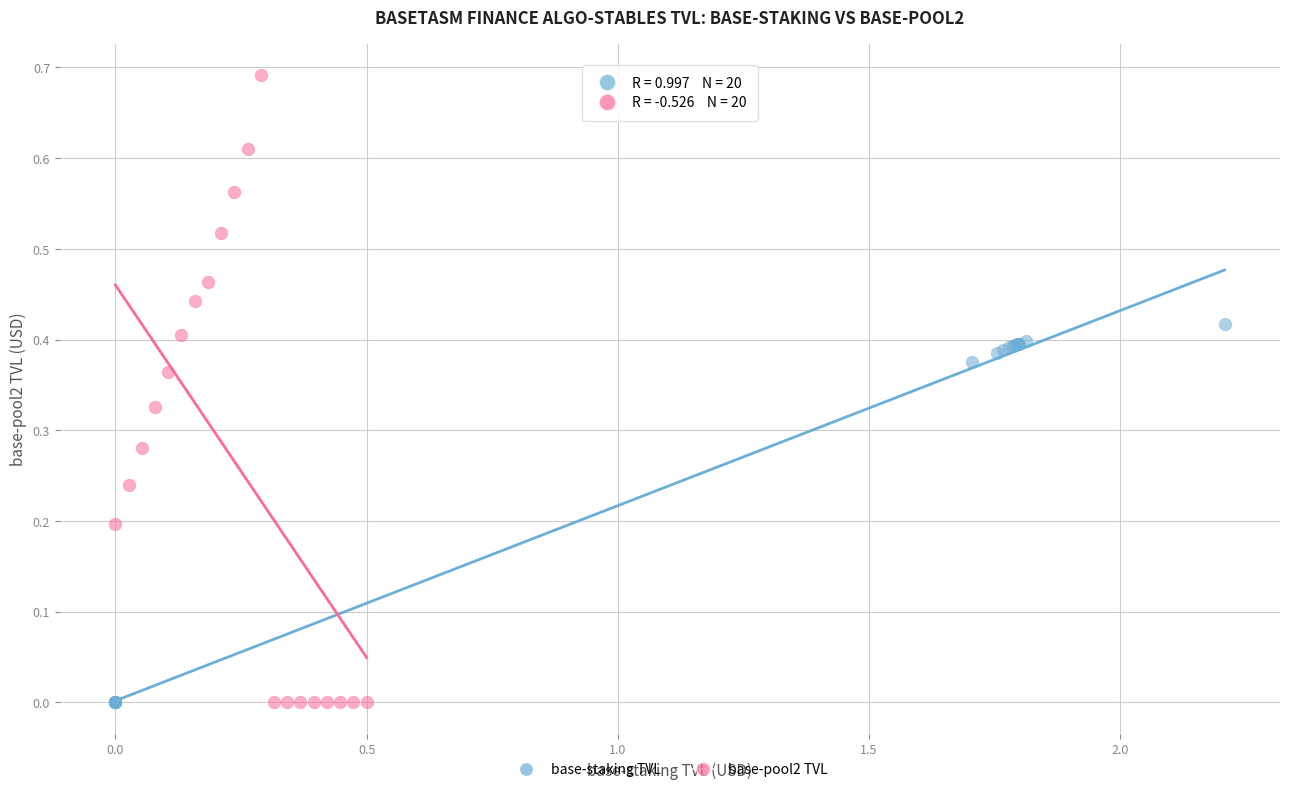

Which series contains the highest Y value?

base-pool2 TVL